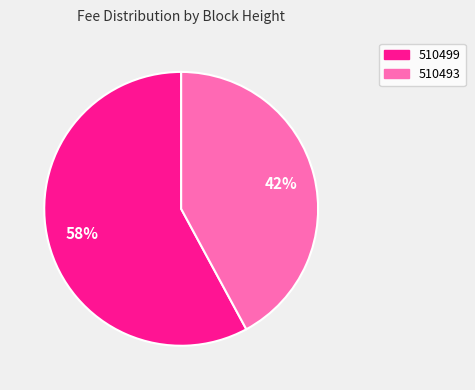

Which has a higher value, 510499 or 510493?

510499